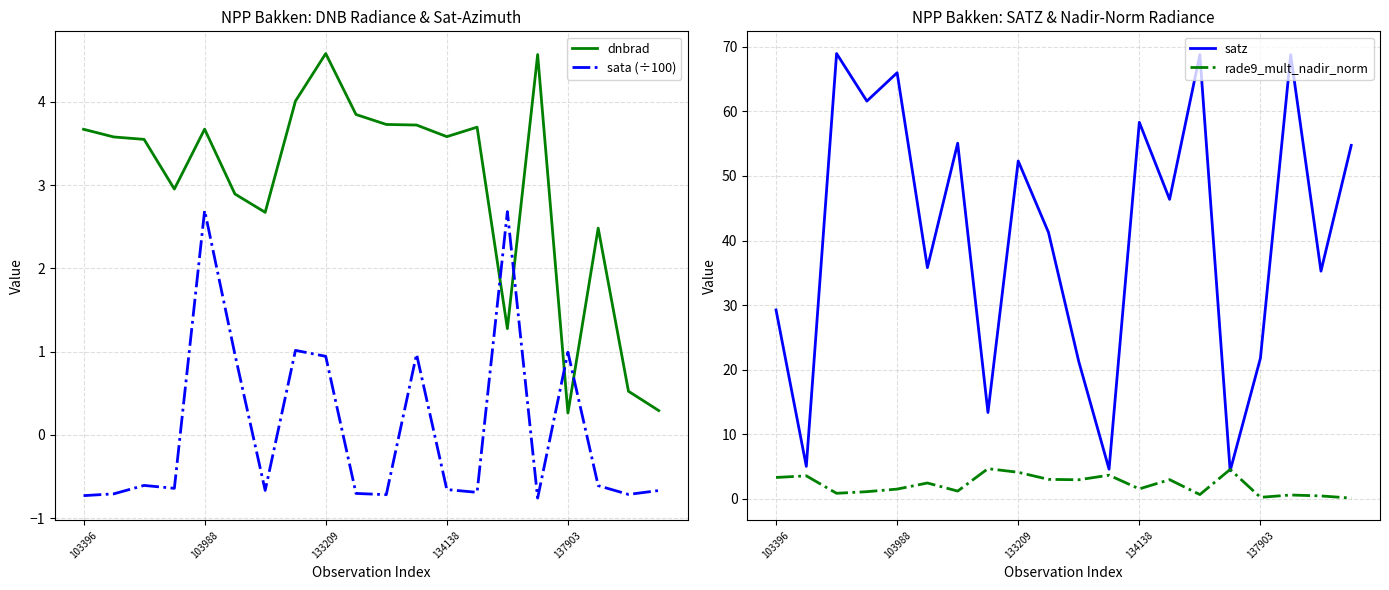

What is the label of the 1st point from the right?

19